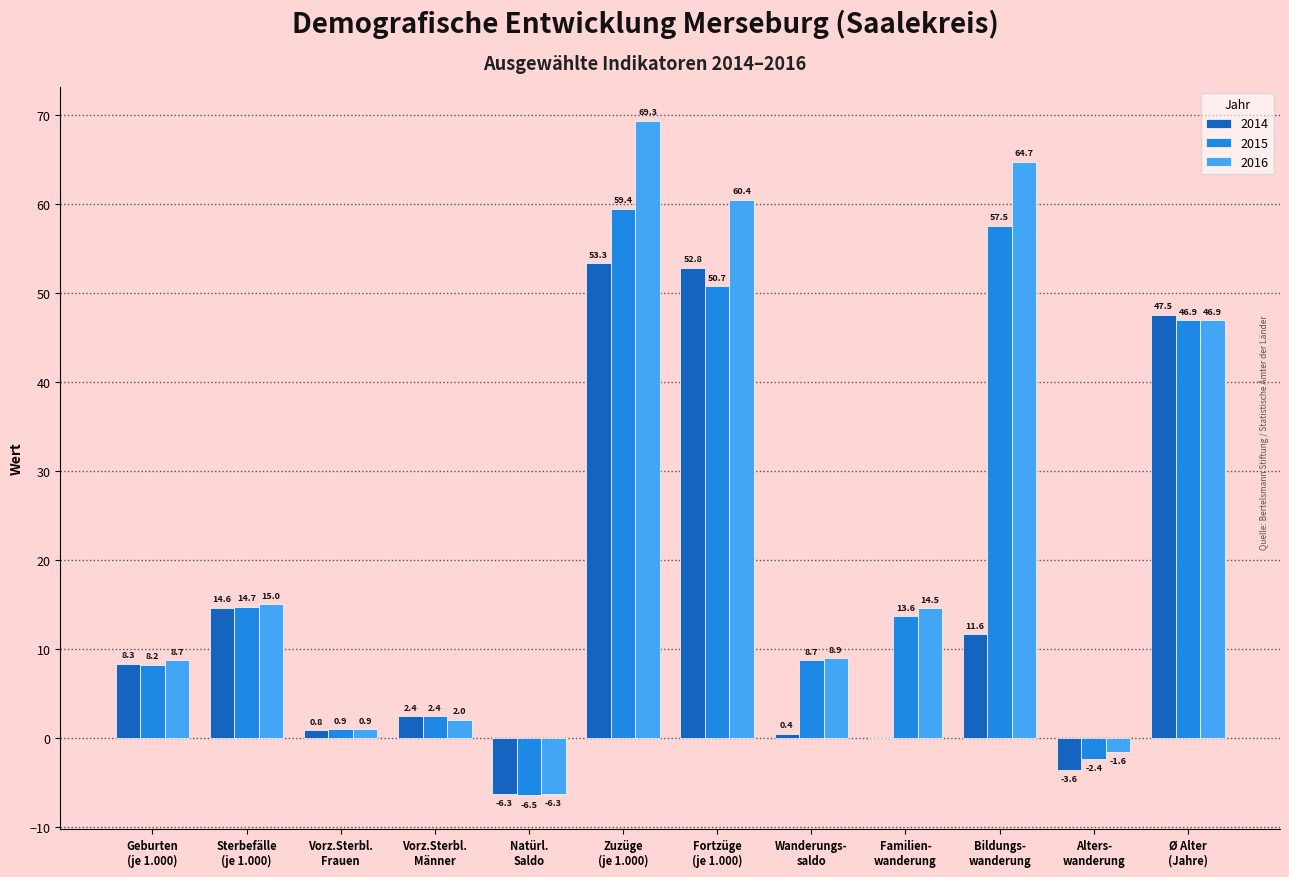

What is the maximum value shown in the chart?

69.3